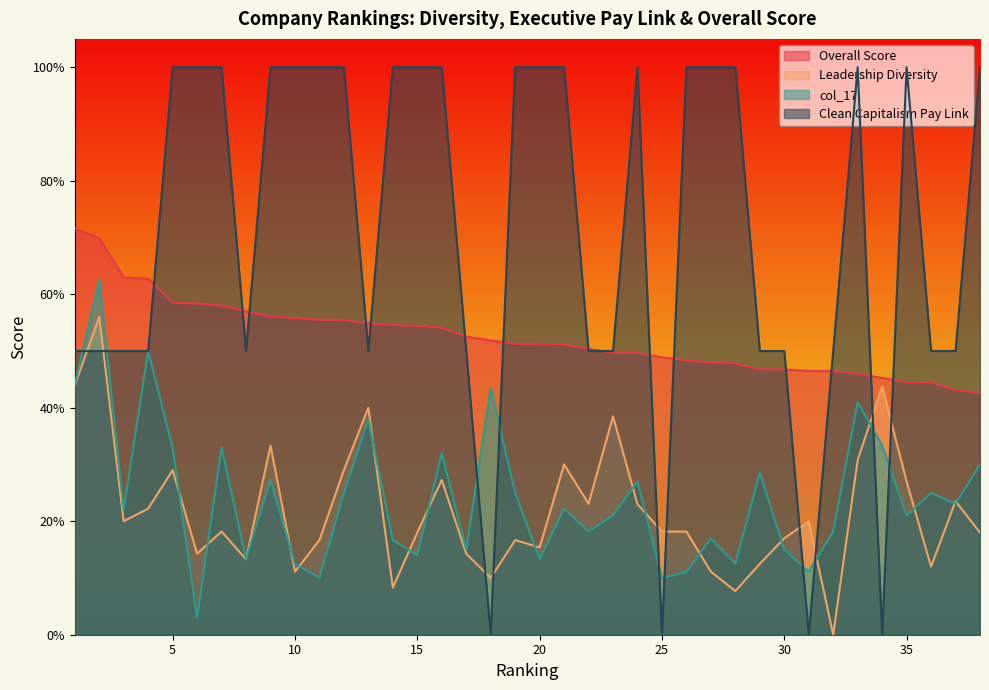

What is the total value across all series at 7?

2.1